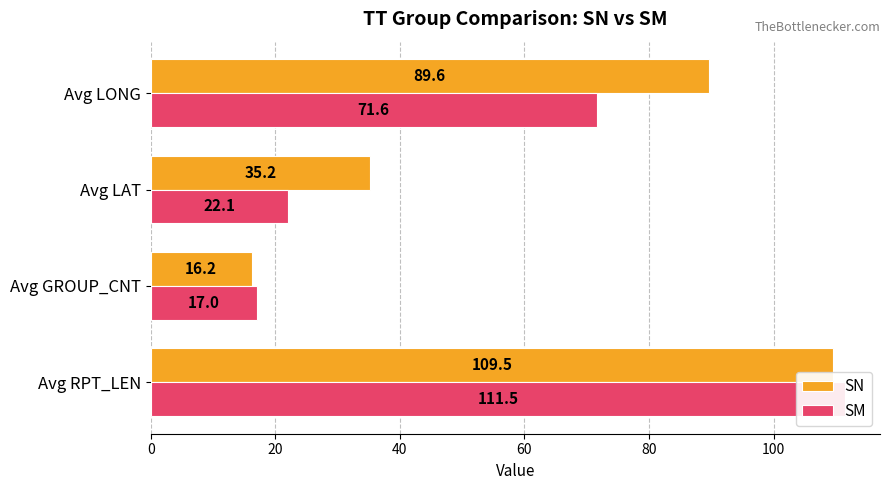

What is the total value across all series at Avg LONG?

161.2